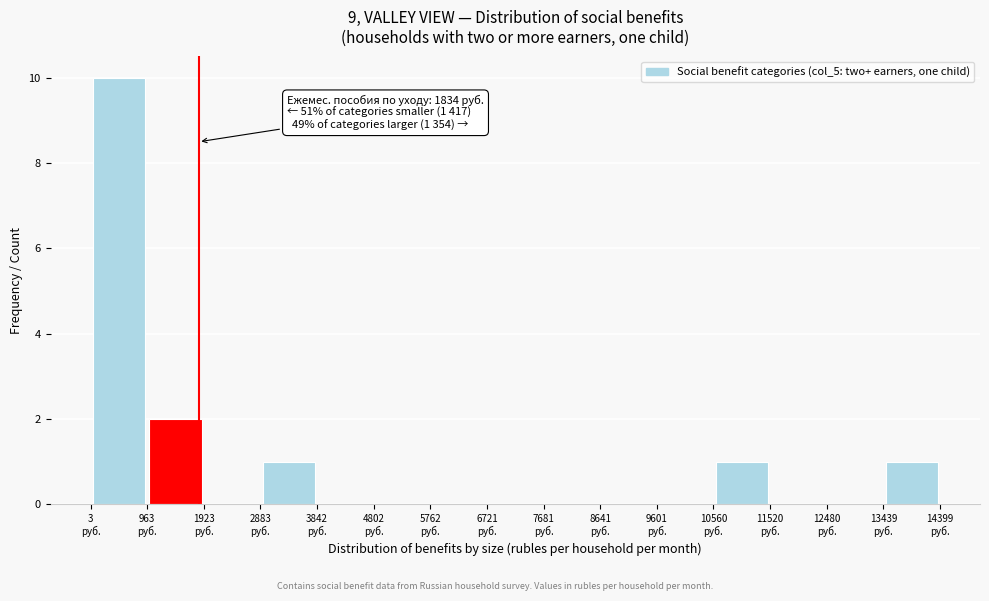

Which range on the x-axis has the tallest bar?

0 to 1000